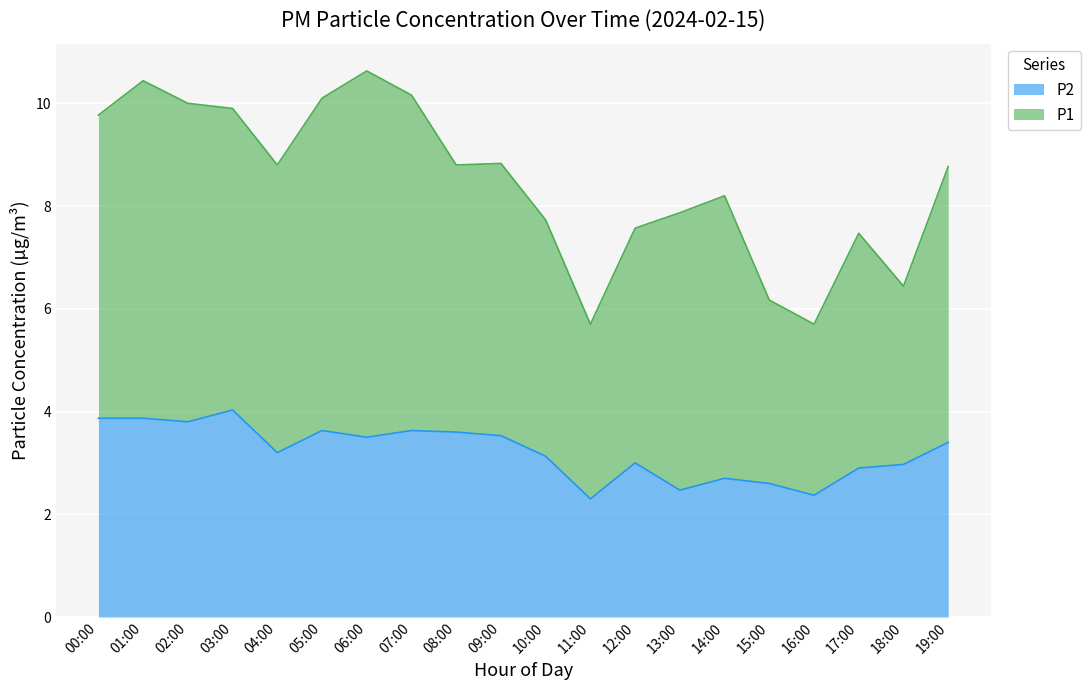

Which label corresponds to the smallest value in the chart?

11:00